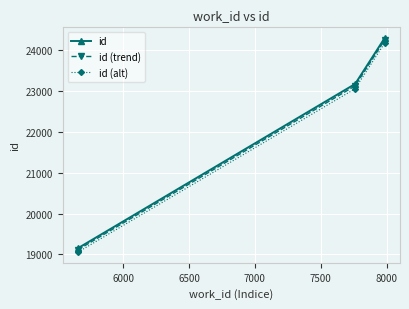

List the series in order of their peak value, lowest first.

id (alt), id (trend), id